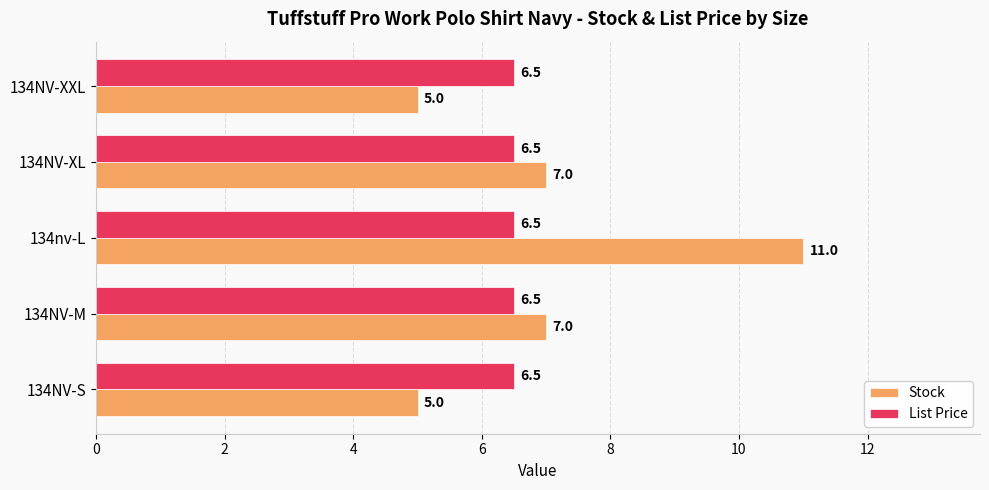

Which series has the largest range (max minus min)?

Stock